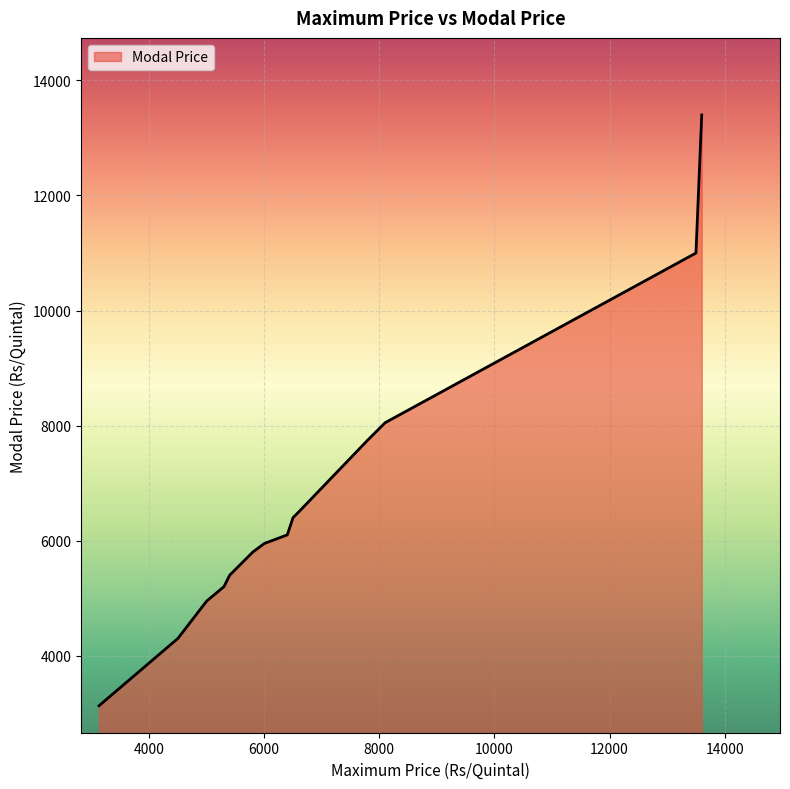

The chart shows a value of 7695 at 5300. True or false?

False